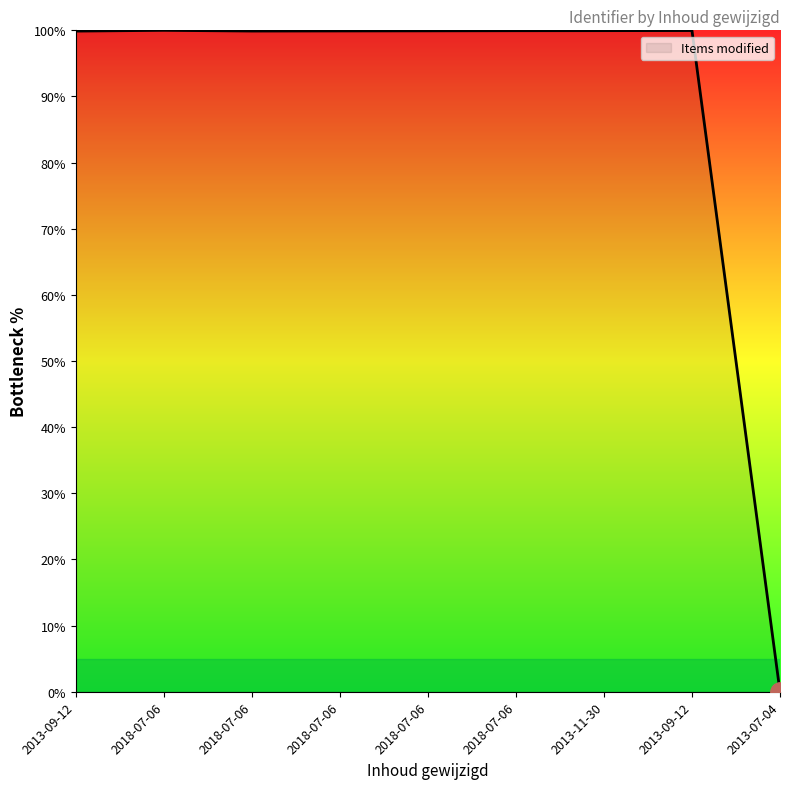

Does the chart have visible grid lines?

No